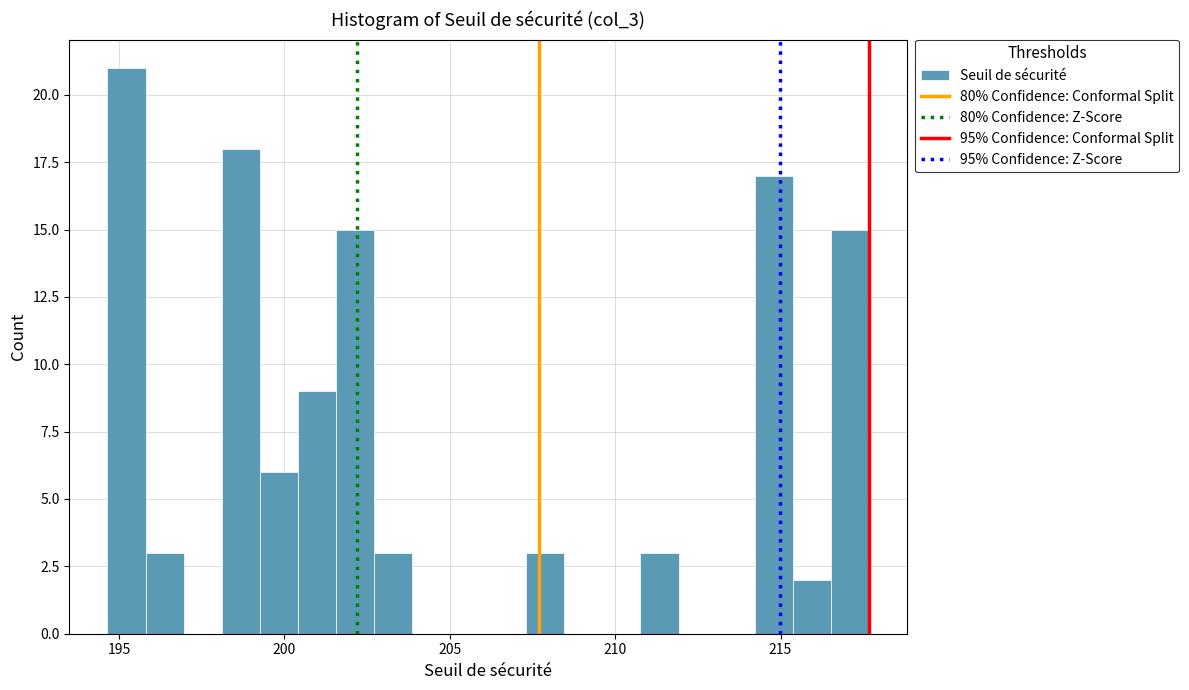

Read against the x-axis, roughly where is the centre of the tallest bar?

195.0